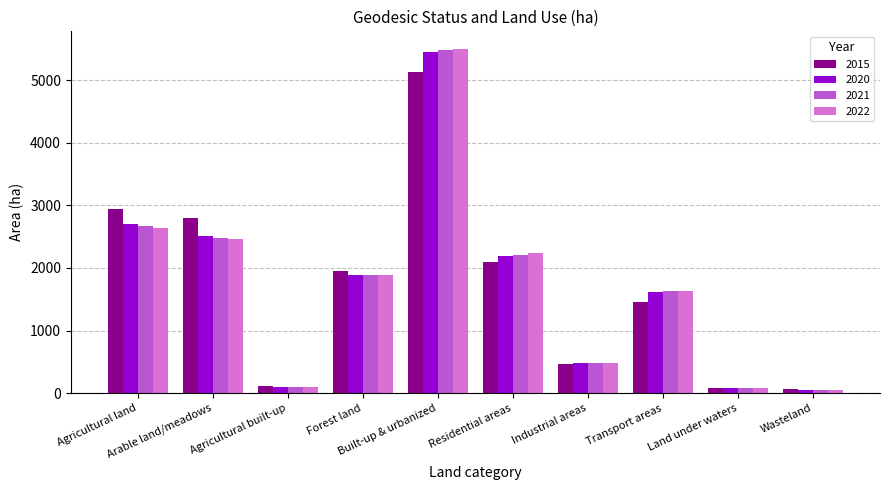

What is the maximum value shown in the chart?

5506